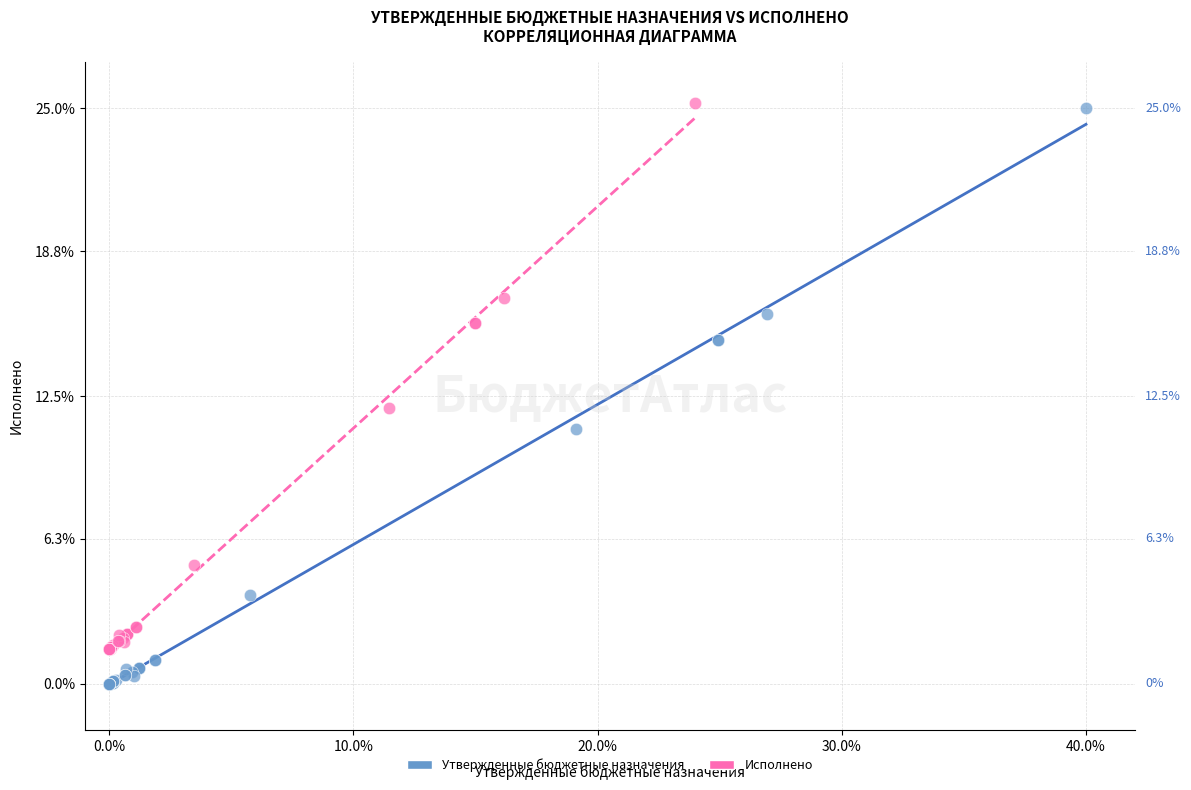

Which series has the widest spread of Y values?

Утвержденные бюджетные назначения